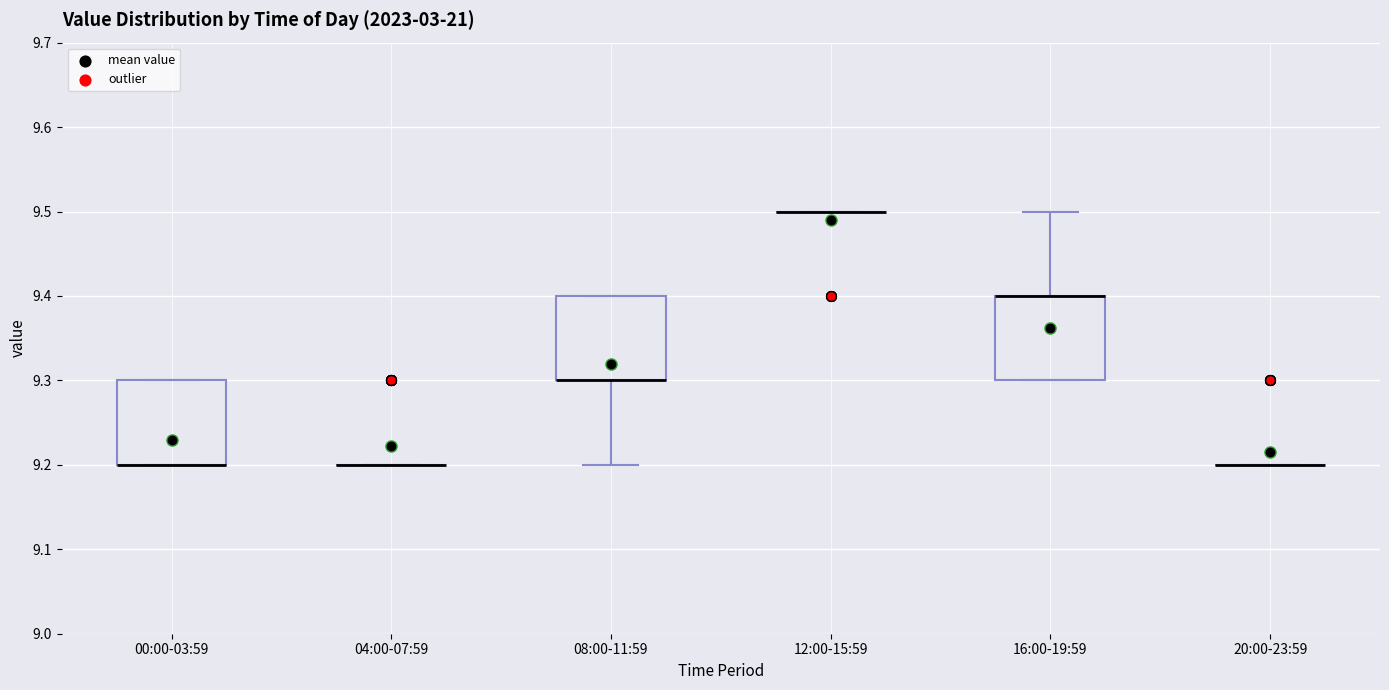

Where does the upper whisker of the box for 16:00-19:59 end on the y-axis? The values are not printed on the chart, so give them approximately, as read against the axis.

9.5